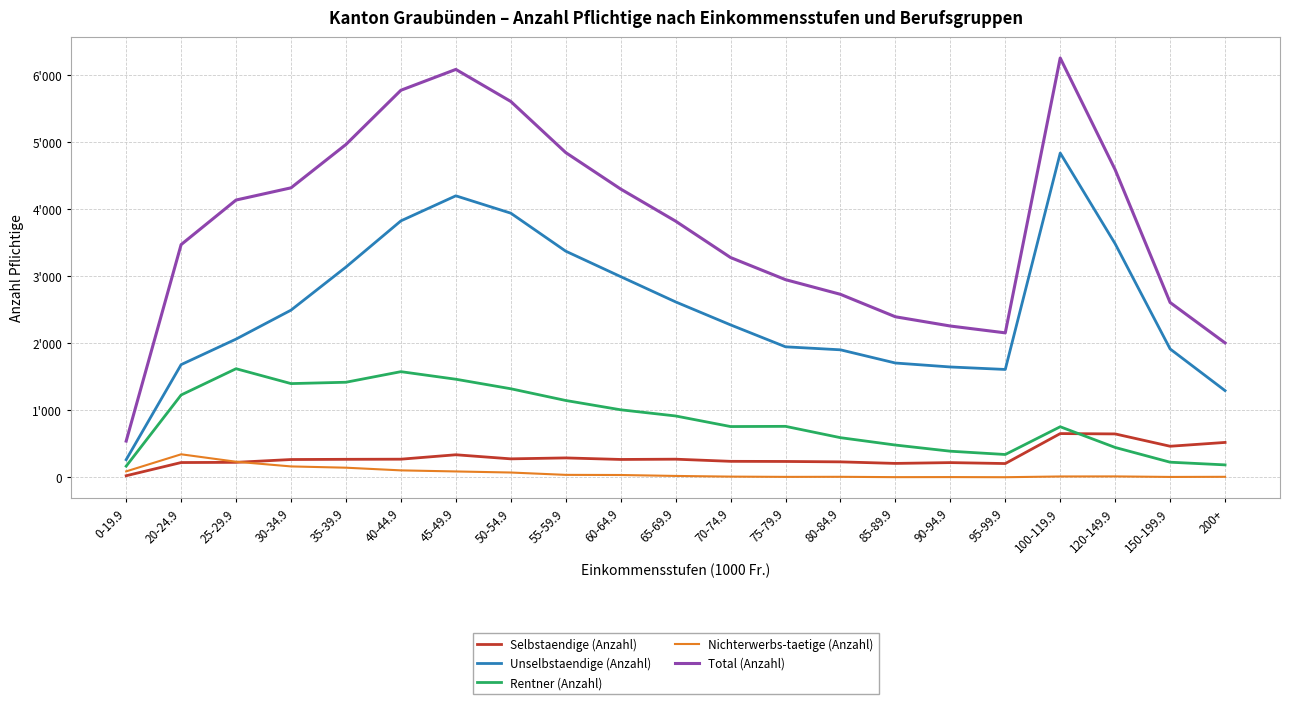

True or false: Total (Anzahl) has a value of 7087 at 120-149.9.

False